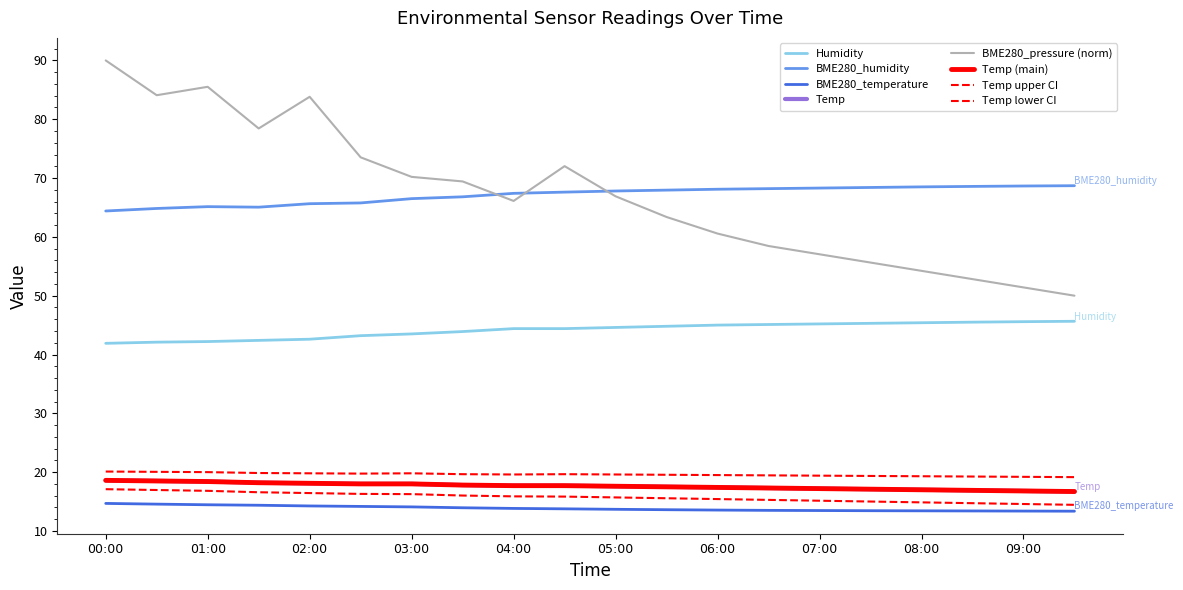

At how many categories does at least one series exceed 58?

20